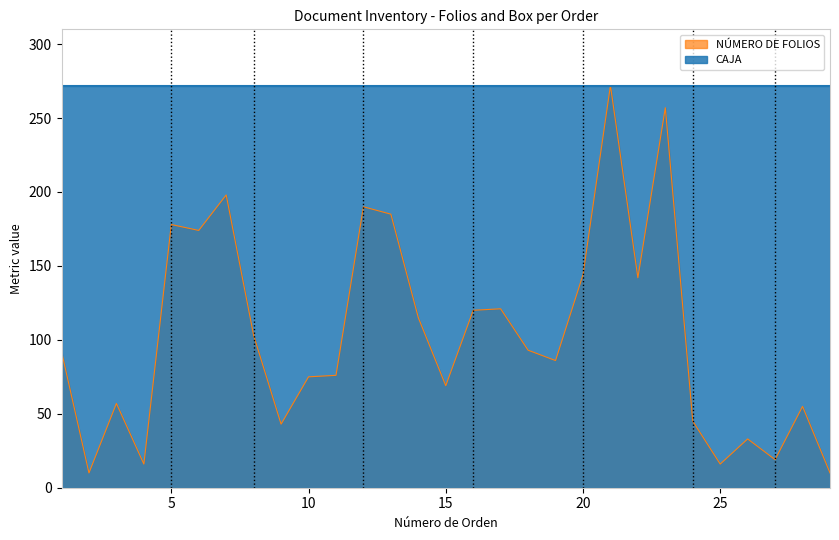

The value at 2 is 10. True or false?

True